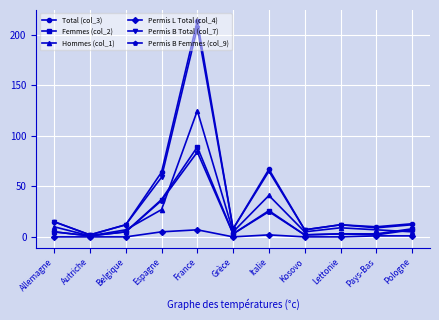

In Permis B Femmes (col_9), how many points are lower than both neighbors (excluding endpoints)?

4